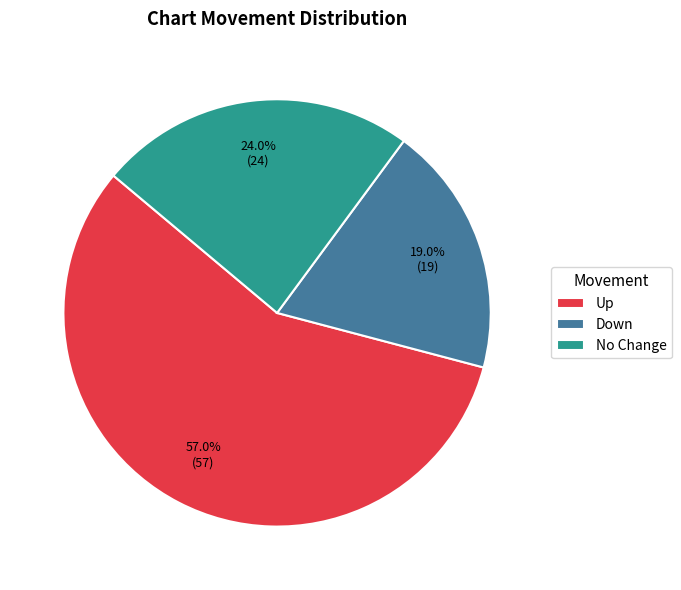

To the nearest percent, what is the average slice percentage?

33%